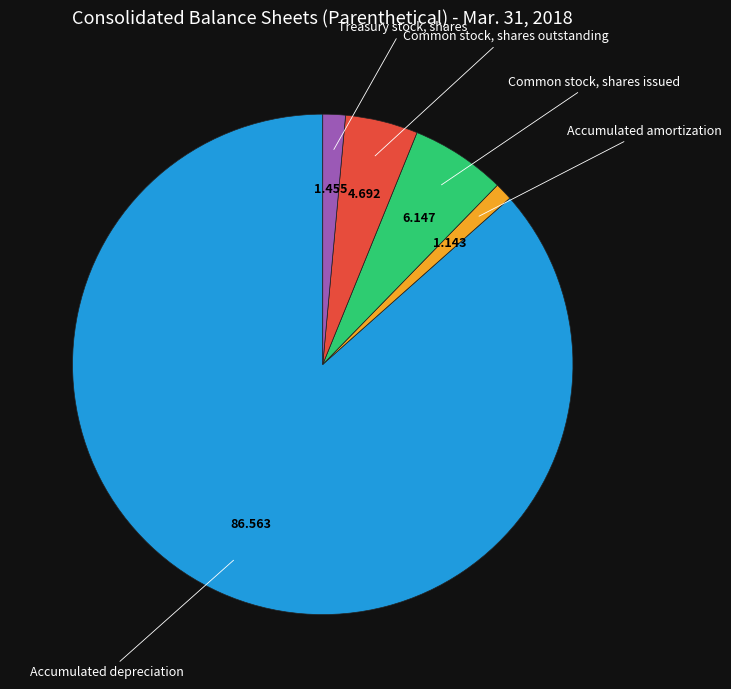

Is there a majority slice in this chart?

Yes